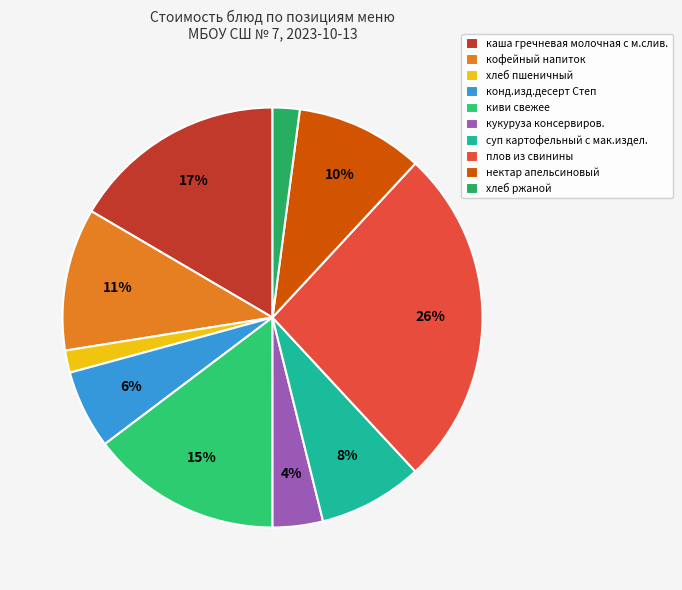

Approximately how many times larger is the value at плов из свинины compared to суп картофельный с мак.издел.?

3.3